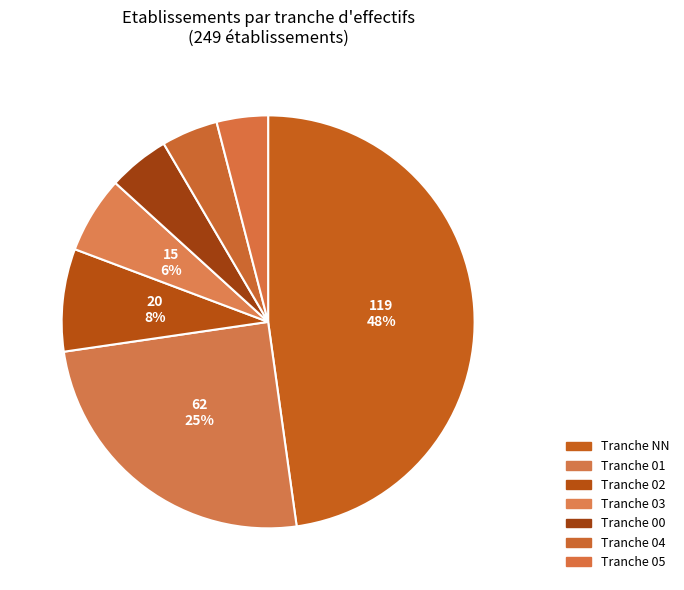

Is there a majority slice in this chart?

No